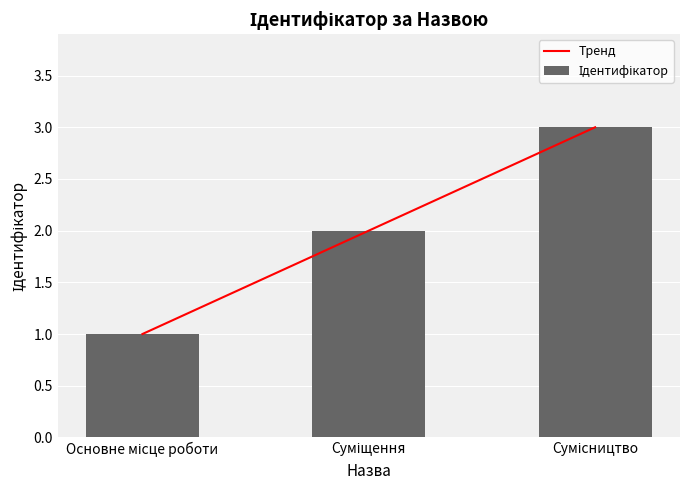

How many Ідентифікатор values are between 1 and 3?

3